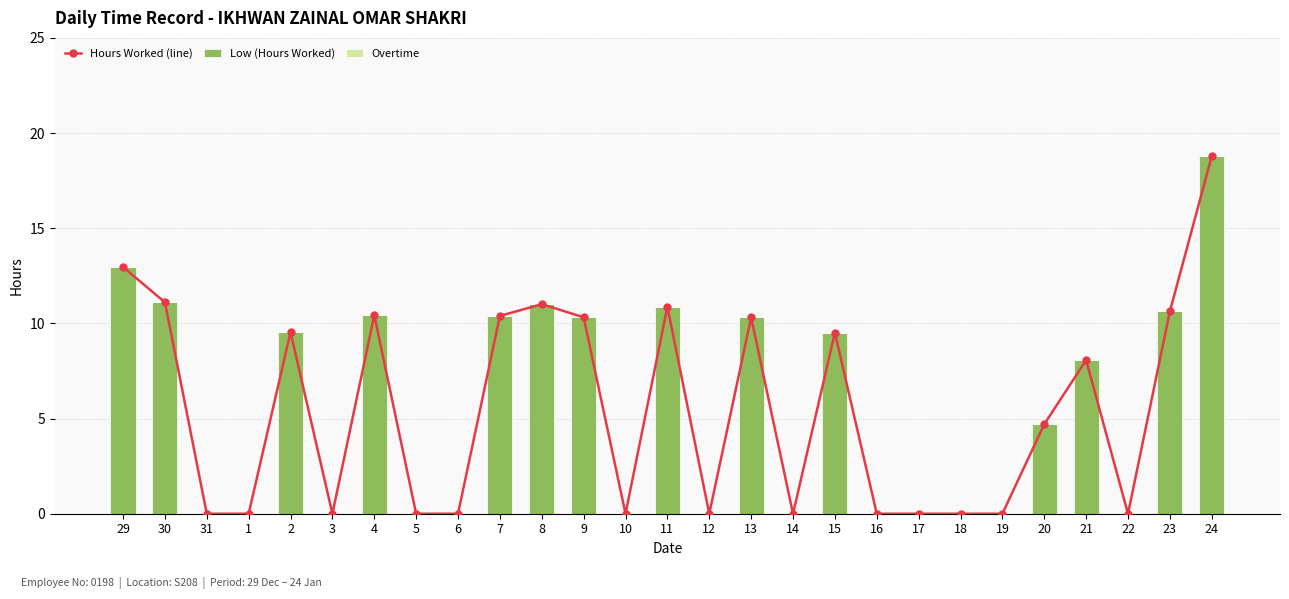

Rank the series at 7 from highest to lowest value.

Hours Worked (line), Low (Hours Worked), Overtime